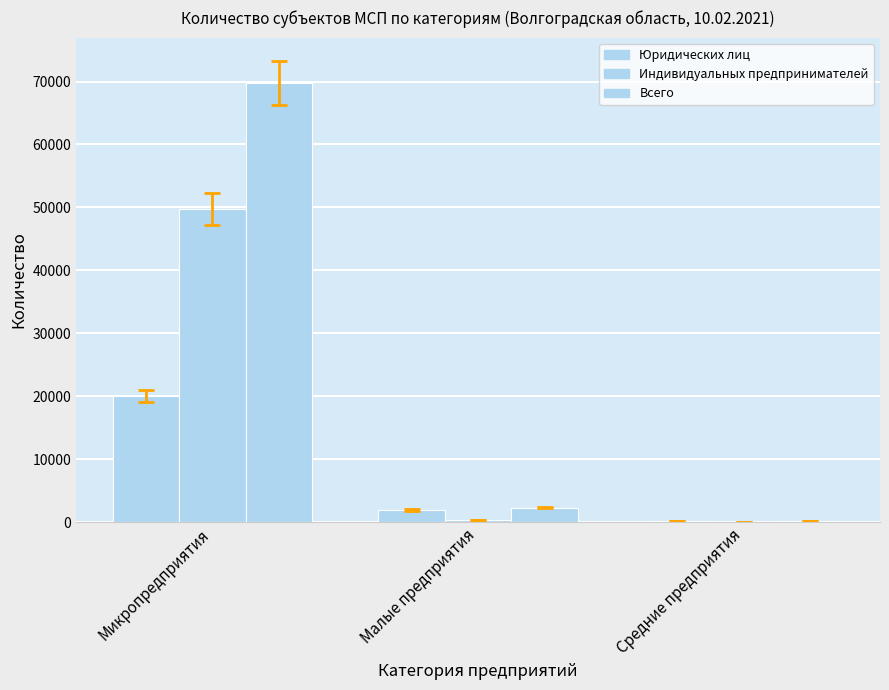

Count the number of categories in the chart.

3